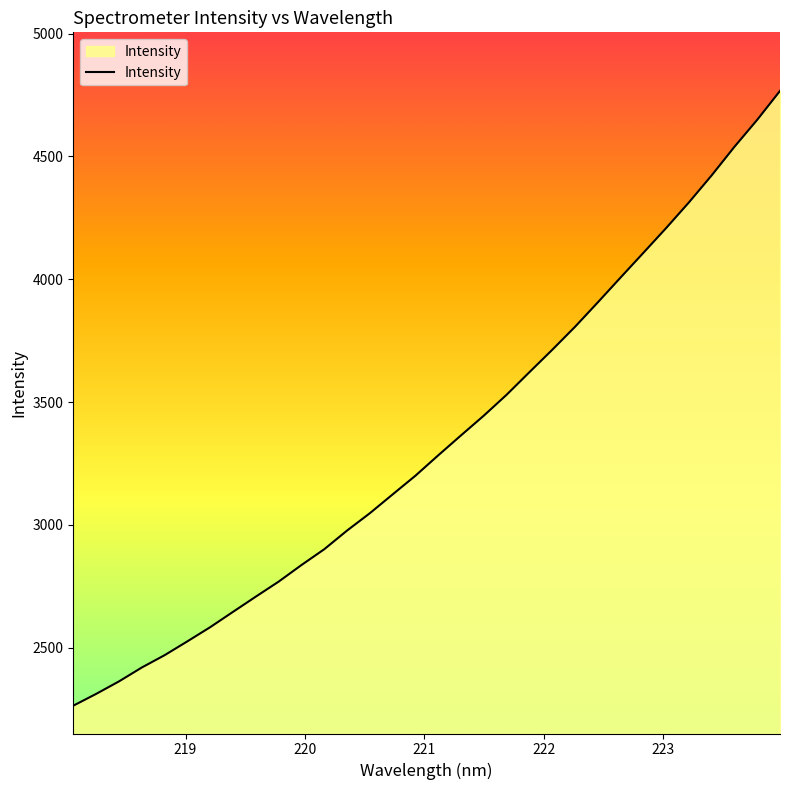

Reading left to right, list all the values displayed in this chart.

2264.2	2312.1	2362.9	2419.5	2469.6	2526.1	2583.7	2646.2	2708.1	2769.1	2836.6	2901.0	2977.0	3047.7	3124.3	3200.4	3283.4	3364.5	3444.9	3529.9	3621.7	3712.7	3806.3	3905.7	4006.9	4107.2	4208.2	4312.6	4422.7	4539.0	4648.8	4766.5